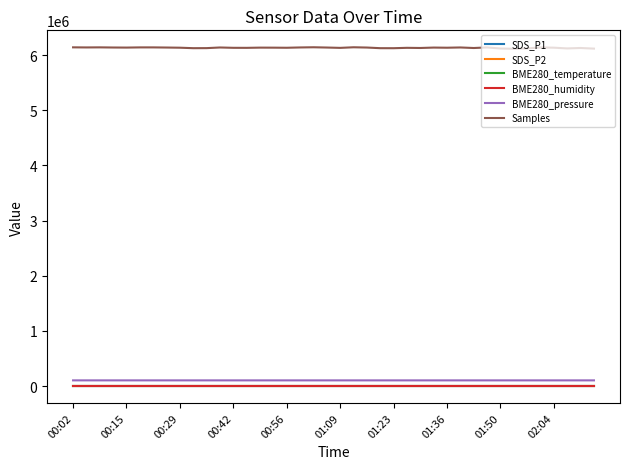

True or false: BME280_humidity and BME280_pressure intersect in this chart.

False